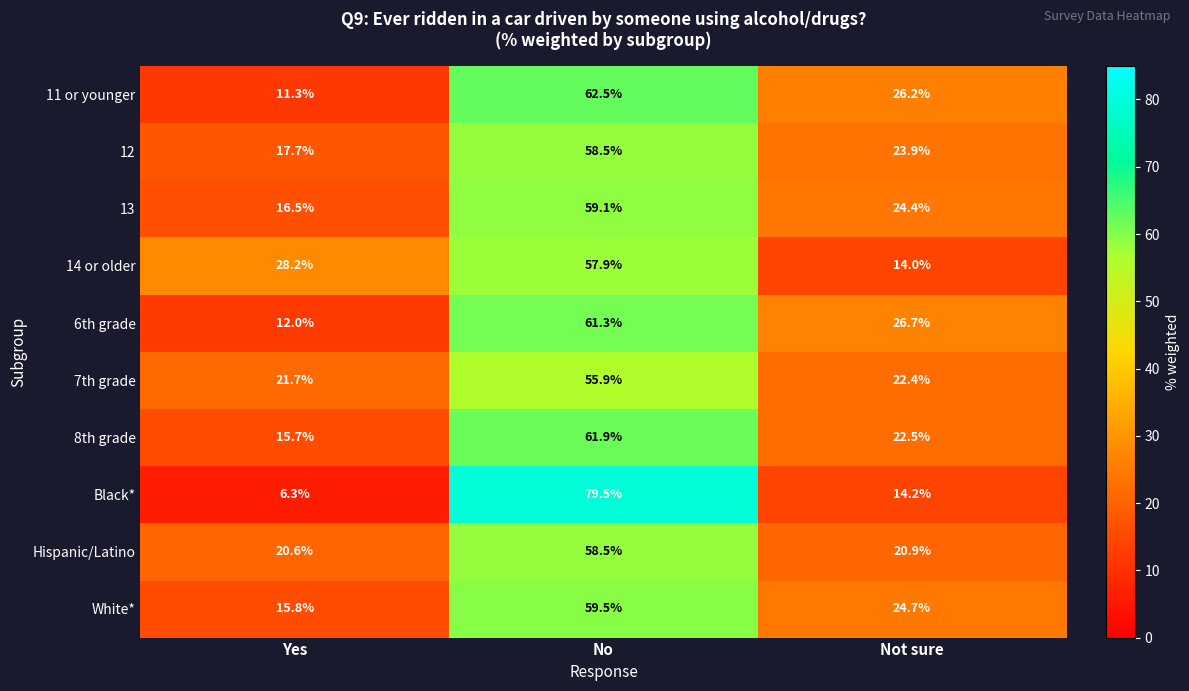

The 14 or older series shows 32.8 at No. True or false?

False